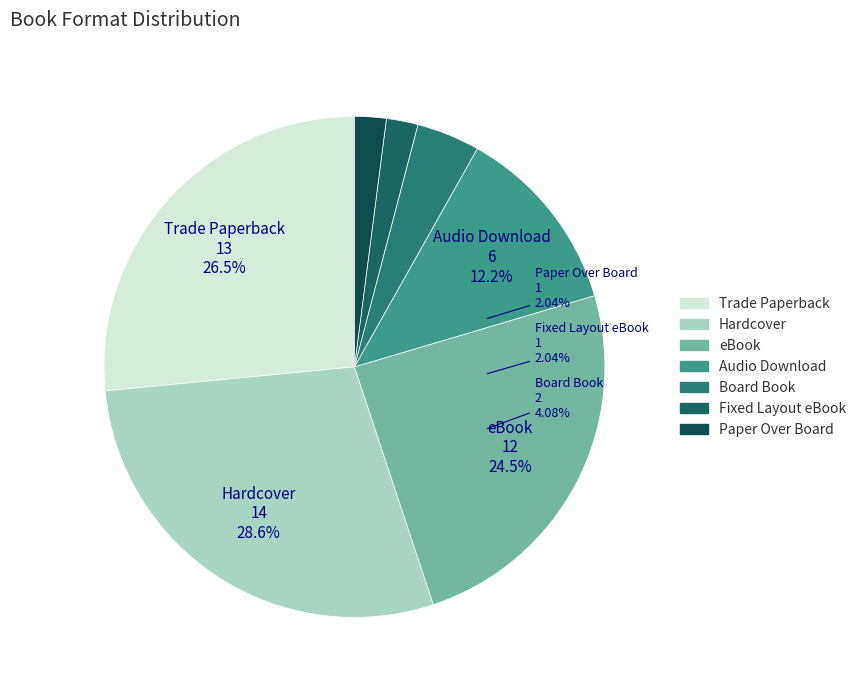

Which slice is the smallest?

Fixed Layout eBook